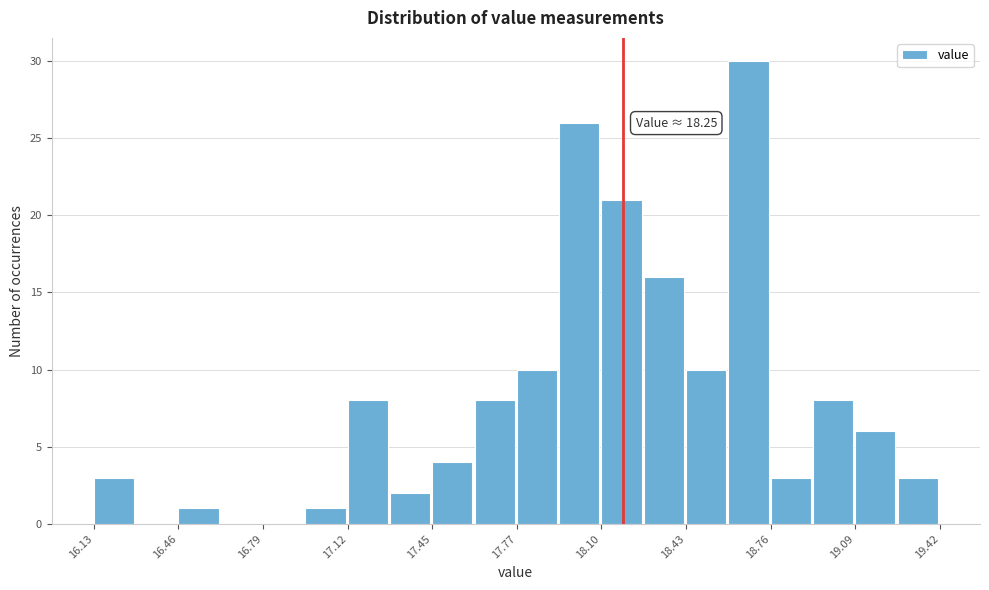

Around what value on the x-axis is the tallest bar? Give the approximate position of its centre, as read against the axis.

18.70